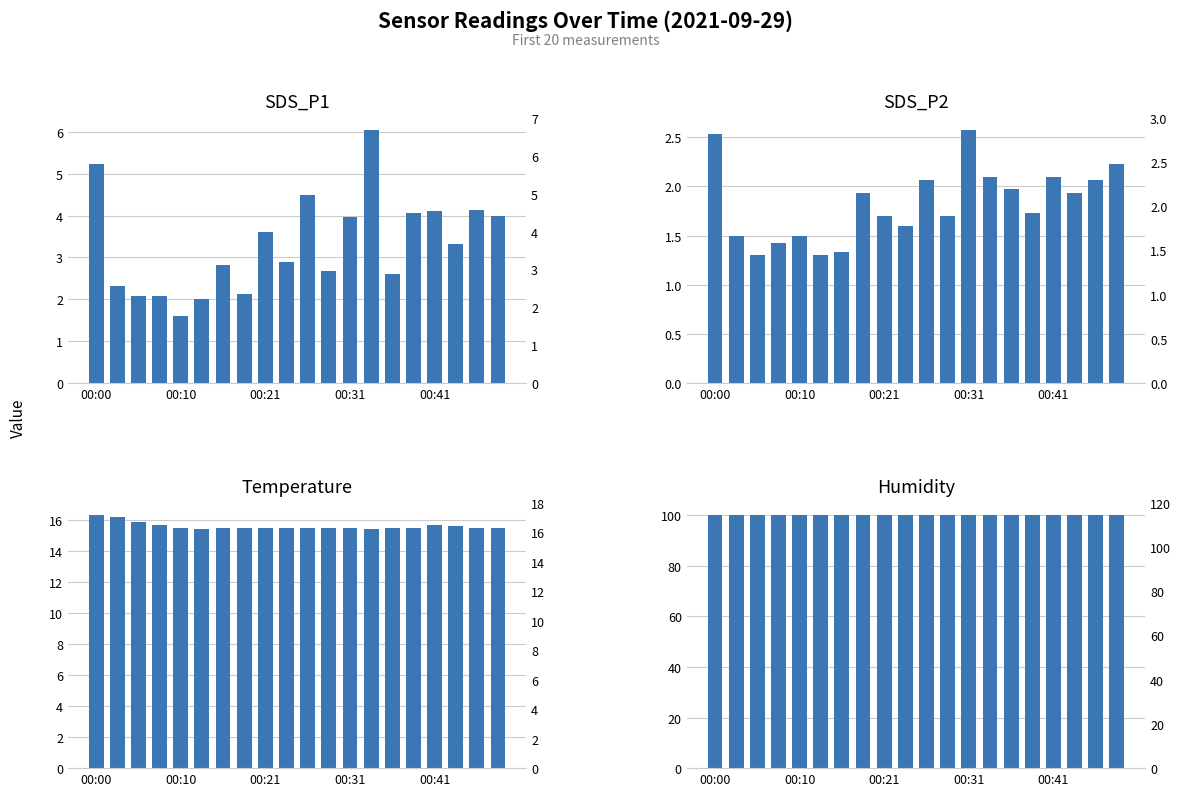

Rank the series by their maximum value, from lowest to highest.

SDS_P2, SDS_P1, Temp, Humidity